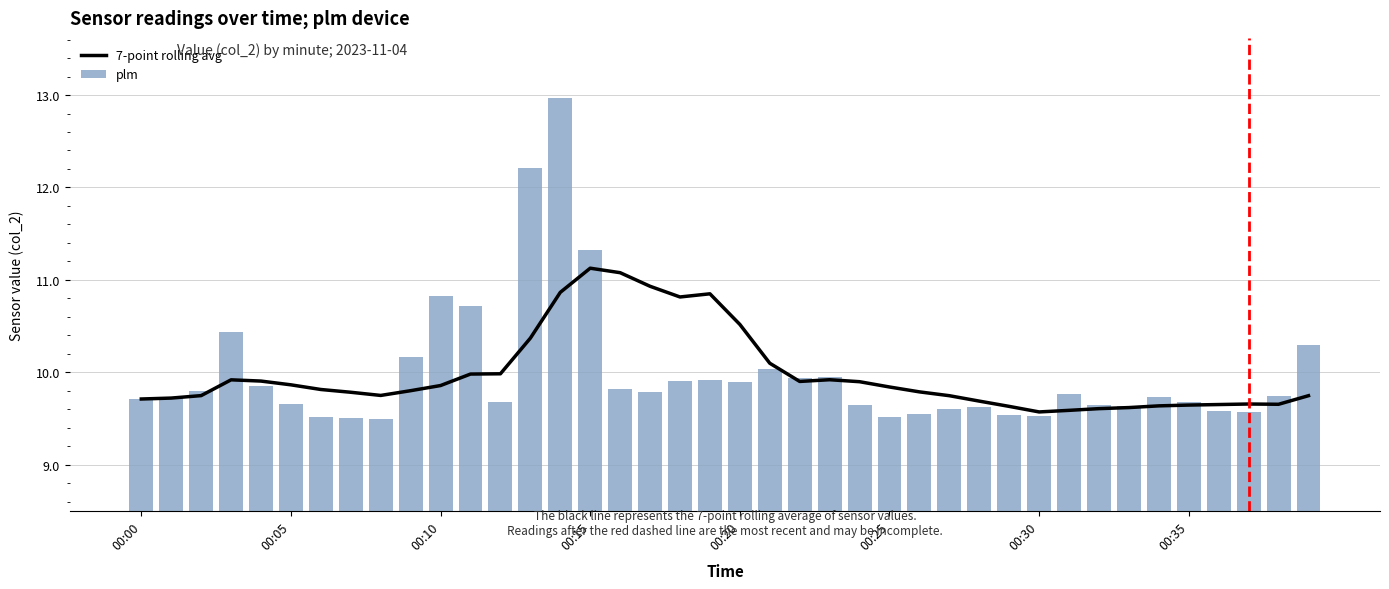

At which category is the sum across all series the highest?

14